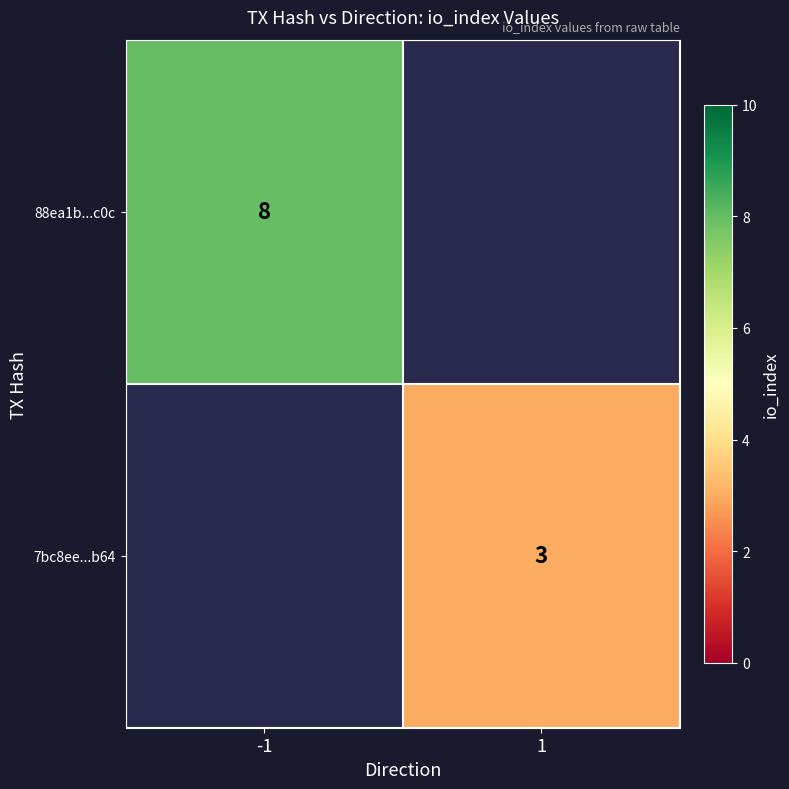

True or false: 7bc8ee...b64 has a value of 4 at 1.

False